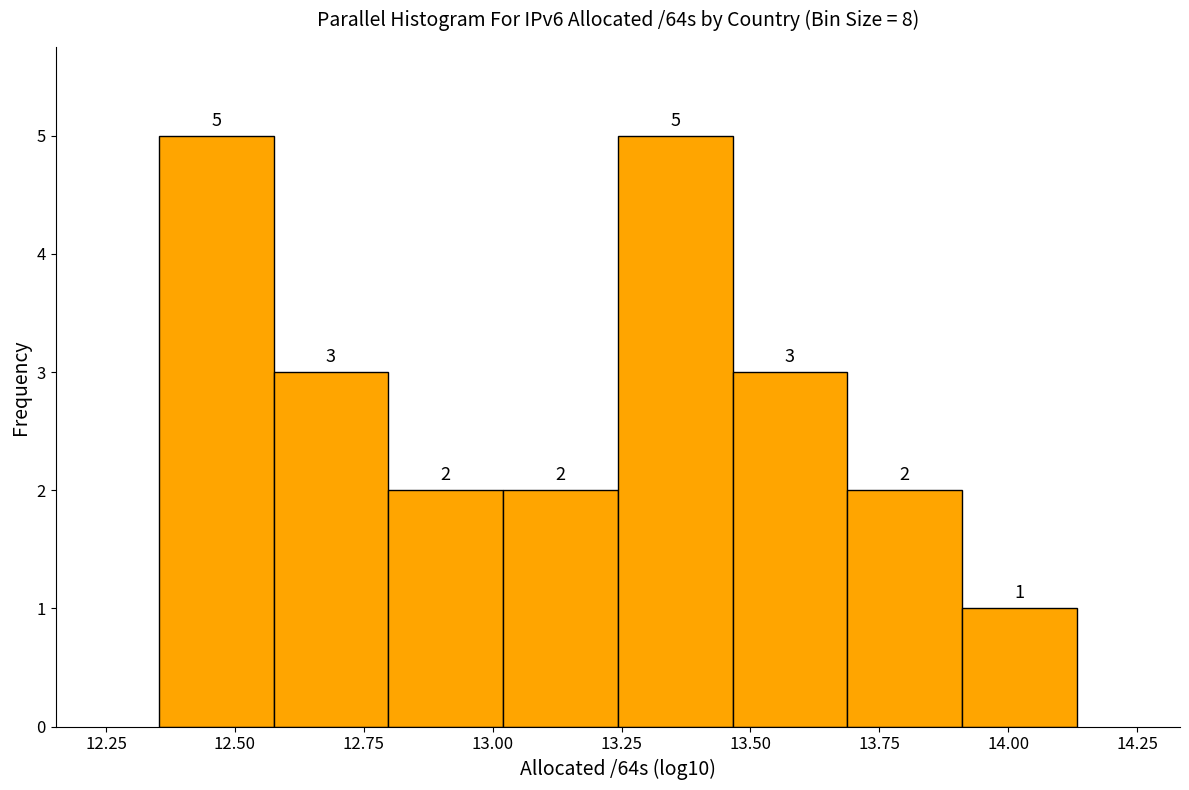

What is the height of the bar covering 13.90 to 14.15 on the x-axis? The bar edges are not printed on the chart, so give them approximately, as read against the axis.

1